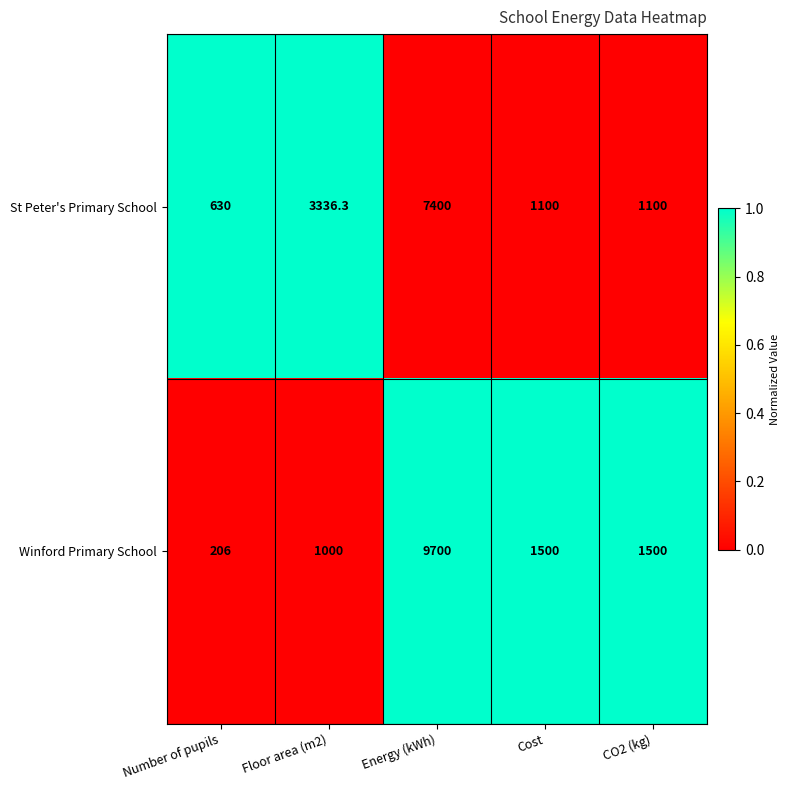

List the series in order of their overall mean, lowest first.

St Peter's Primary School, Winford Primary School